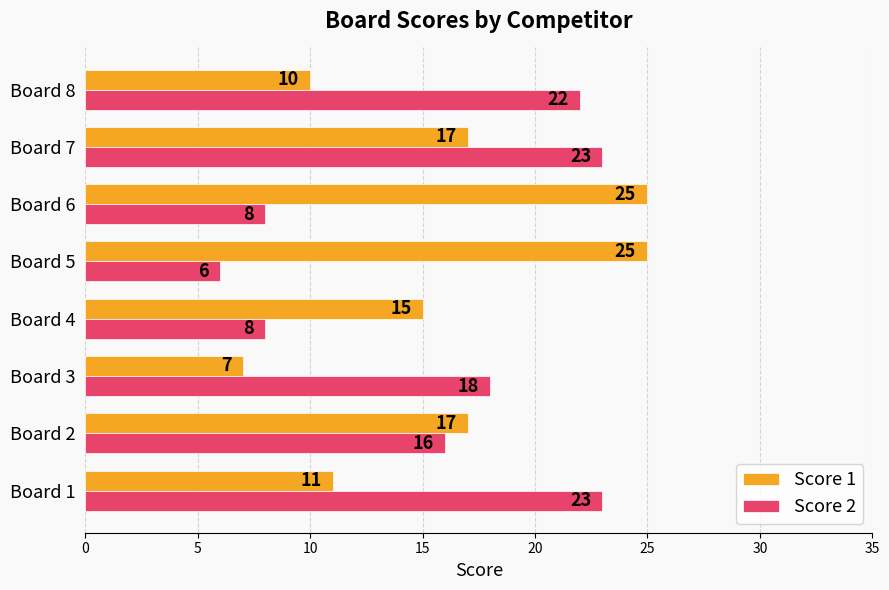

Rank the series by their average value, from highest to lowest.

Score 1, Score 2